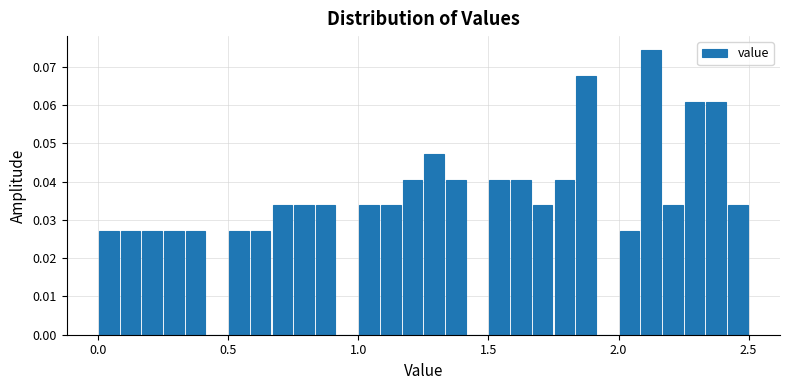

Around what value on the x-axis is the tallest bar? Give the approximate position of its centre, as read against the axis.

2.15